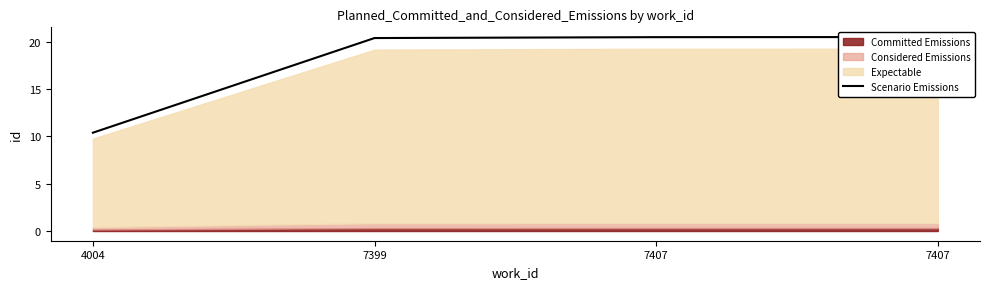

Reading right to left, transcribe all the data shown in this chart.

7407=20.5	7407=20.5	7399=20.4	4004=10.4